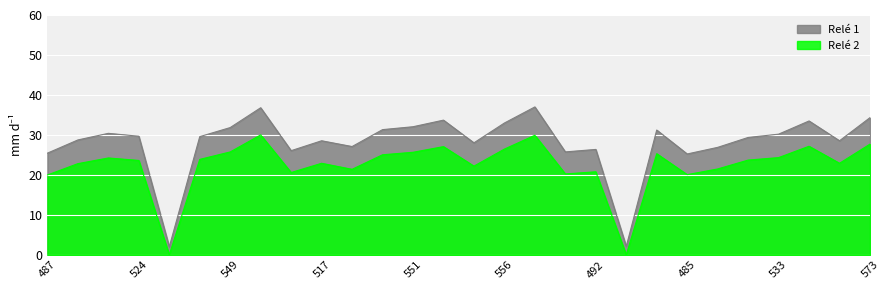

Between 492 and 533, which series saw the biggest shift?

Relé 1